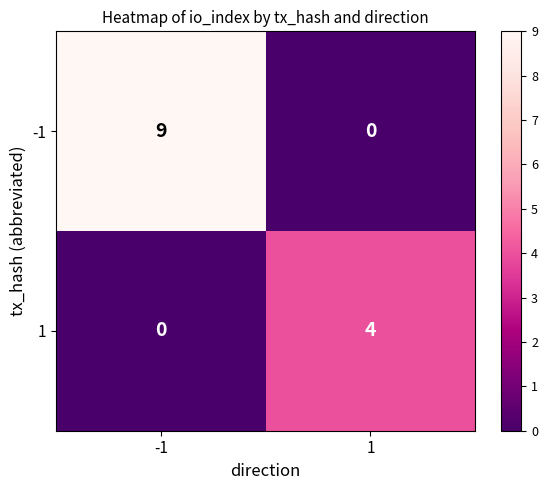

What is the greatest value displayed?

9